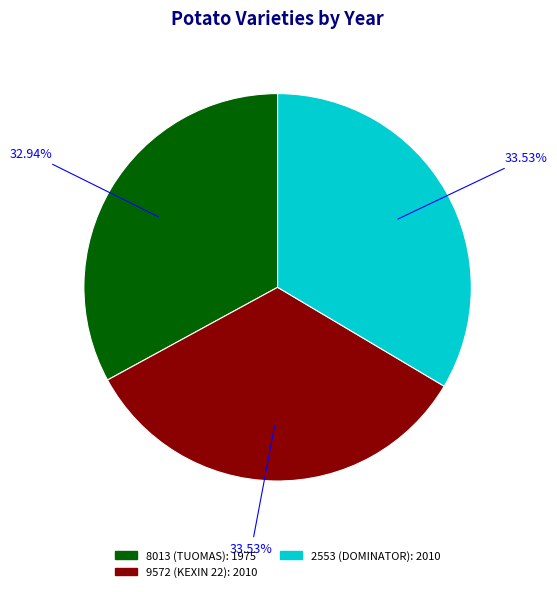

What is the total percentage of 8013 (TUOMAS) and 9572 (KEXIN 22)?

66.5%